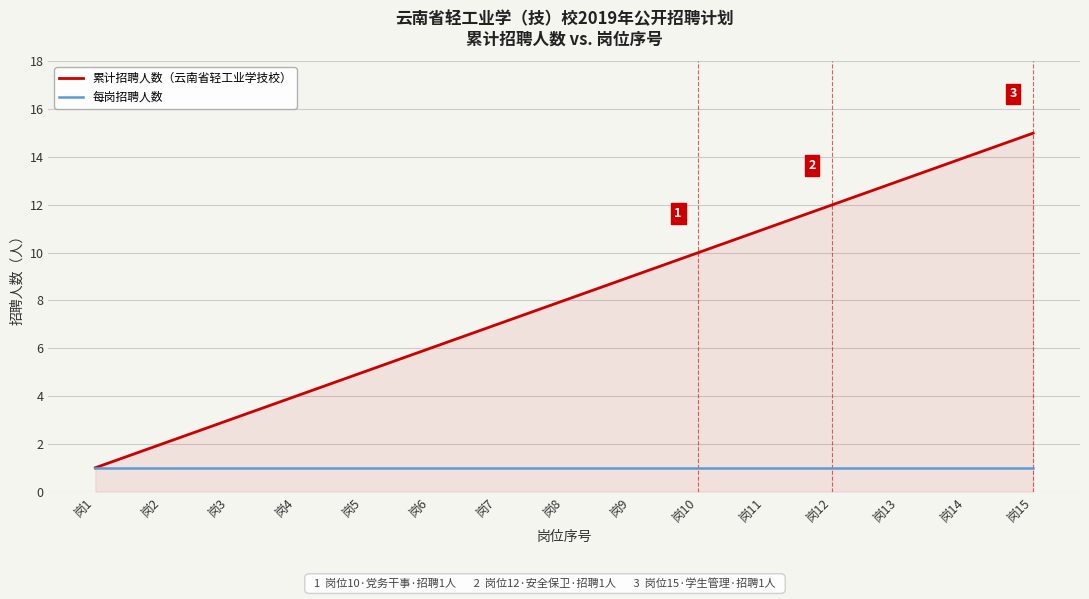

Between 岗2 and 岗10, which series saw the biggest shift?

累计招聘人数（云南省轻工业学技校）